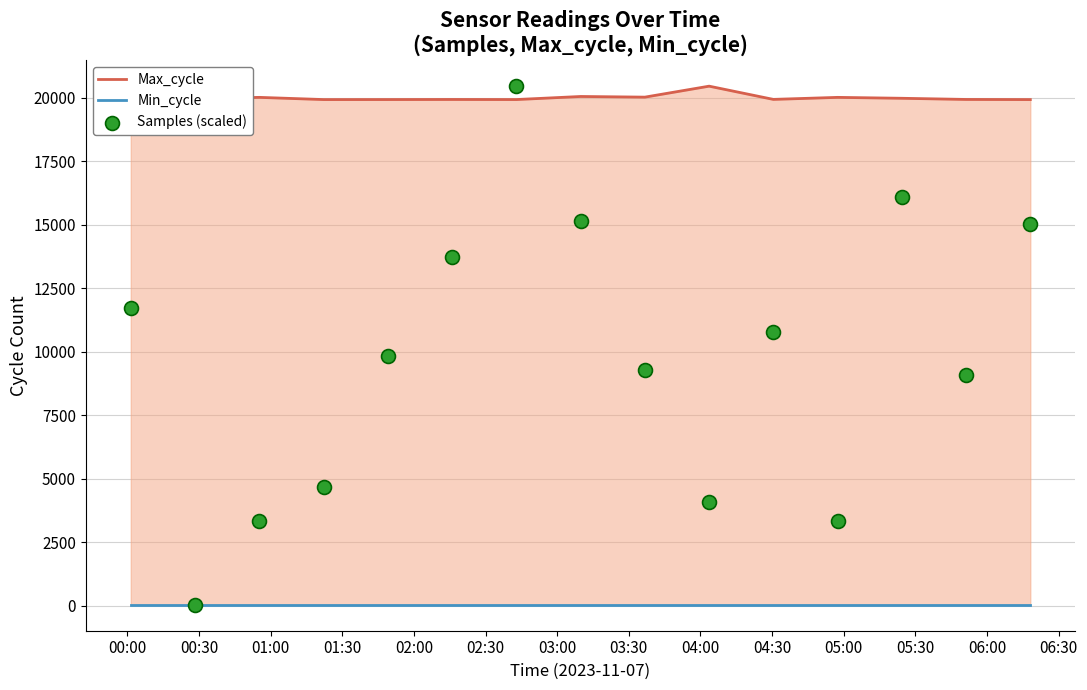

What are all the series names shown in the legend?

Max_cycle, Min_cycle, Samples (scaled)